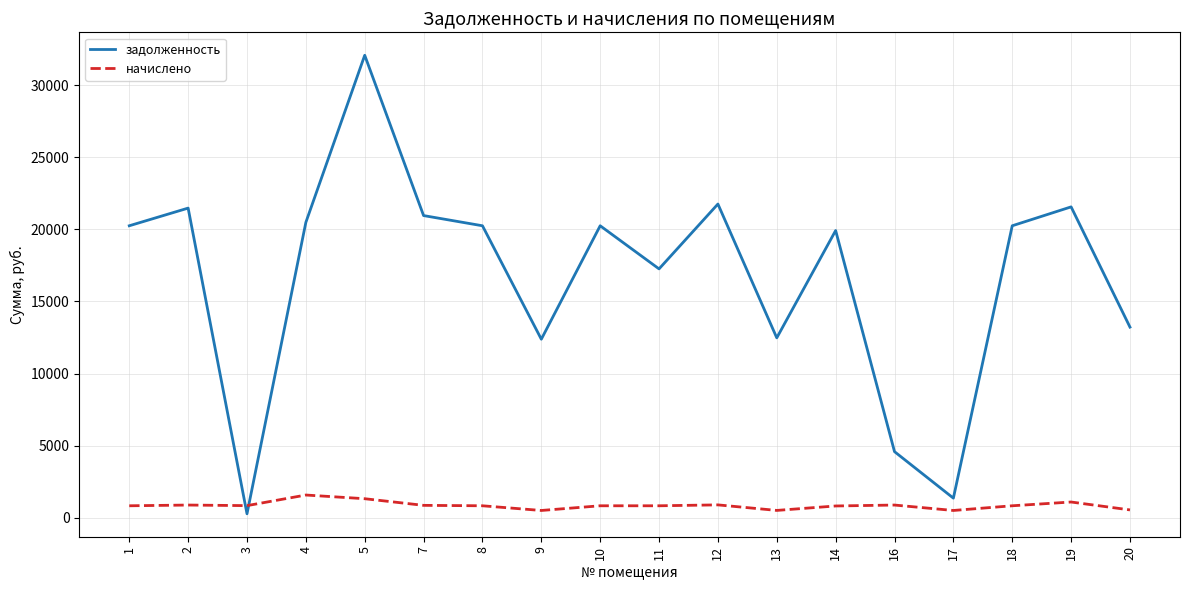

True or false: начислено has a value of 1583.7 at 4.

True